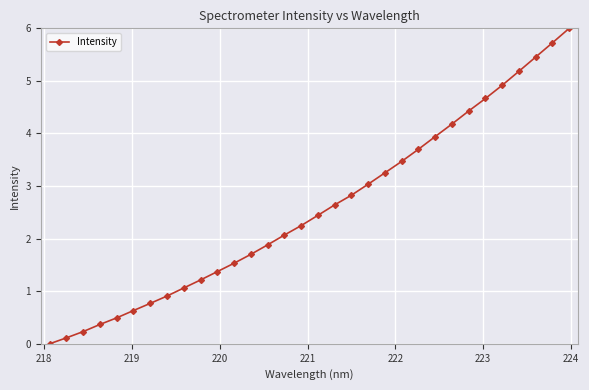

How many data points does each series have?

32